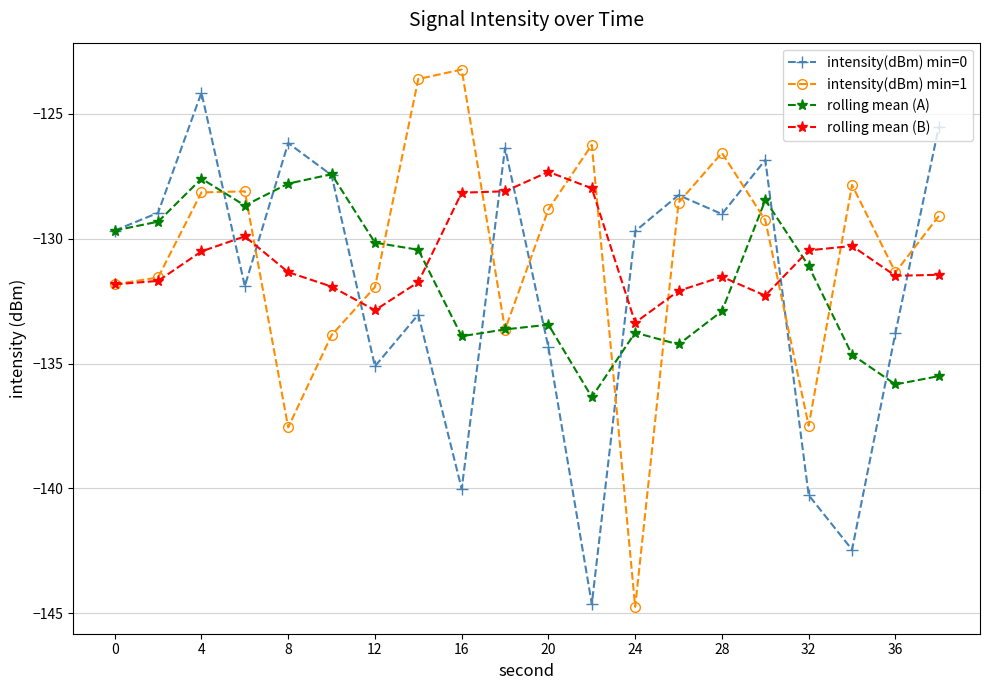

How many times do intensity(dBm) min=0 and intensity(dBm) min=1 cross each other?

10